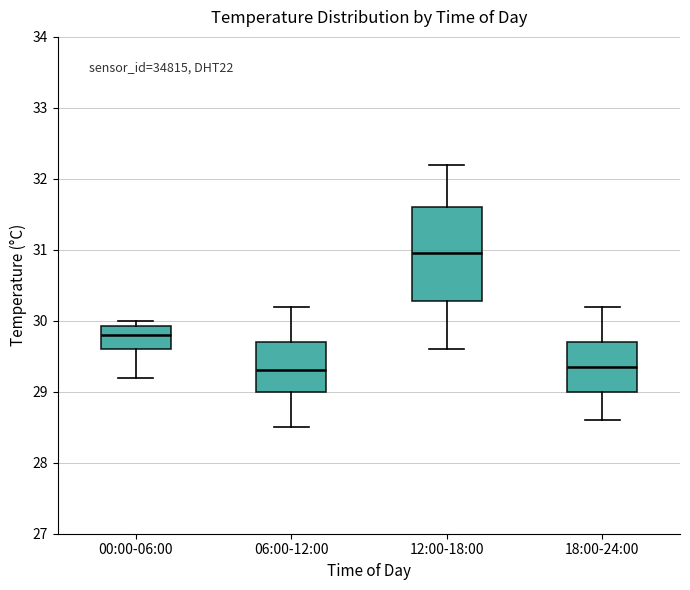

Which box's median line is the highest?

12:00-18:00